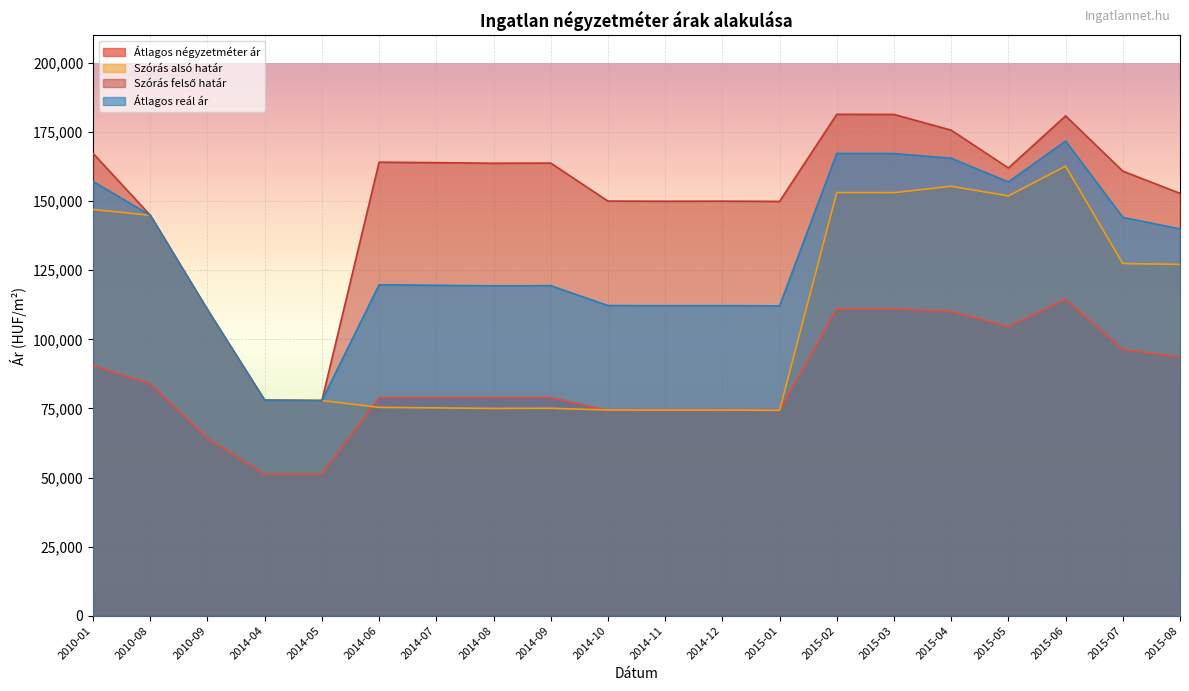

What is the sum of all Átlagos reál ár values?

2608601